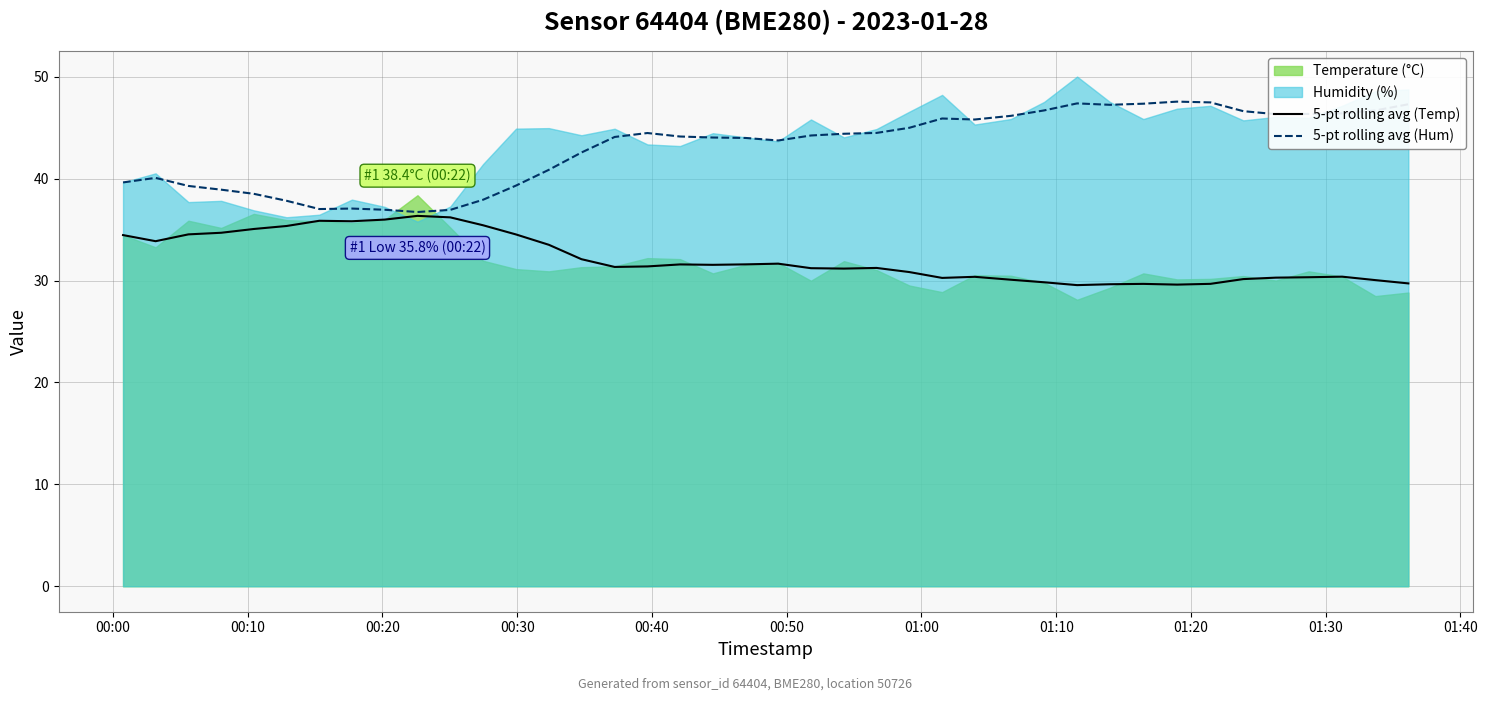

What is the maximum value for 5-pt rolling avg (Temp)?

36.4